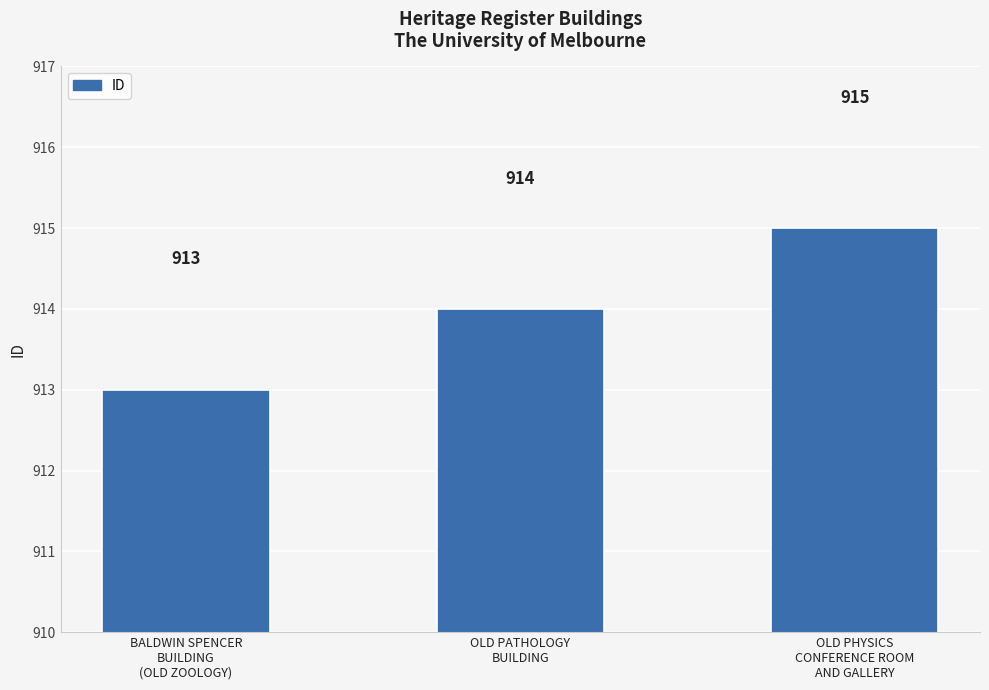

What is the value of the 1st bar from the left?

913